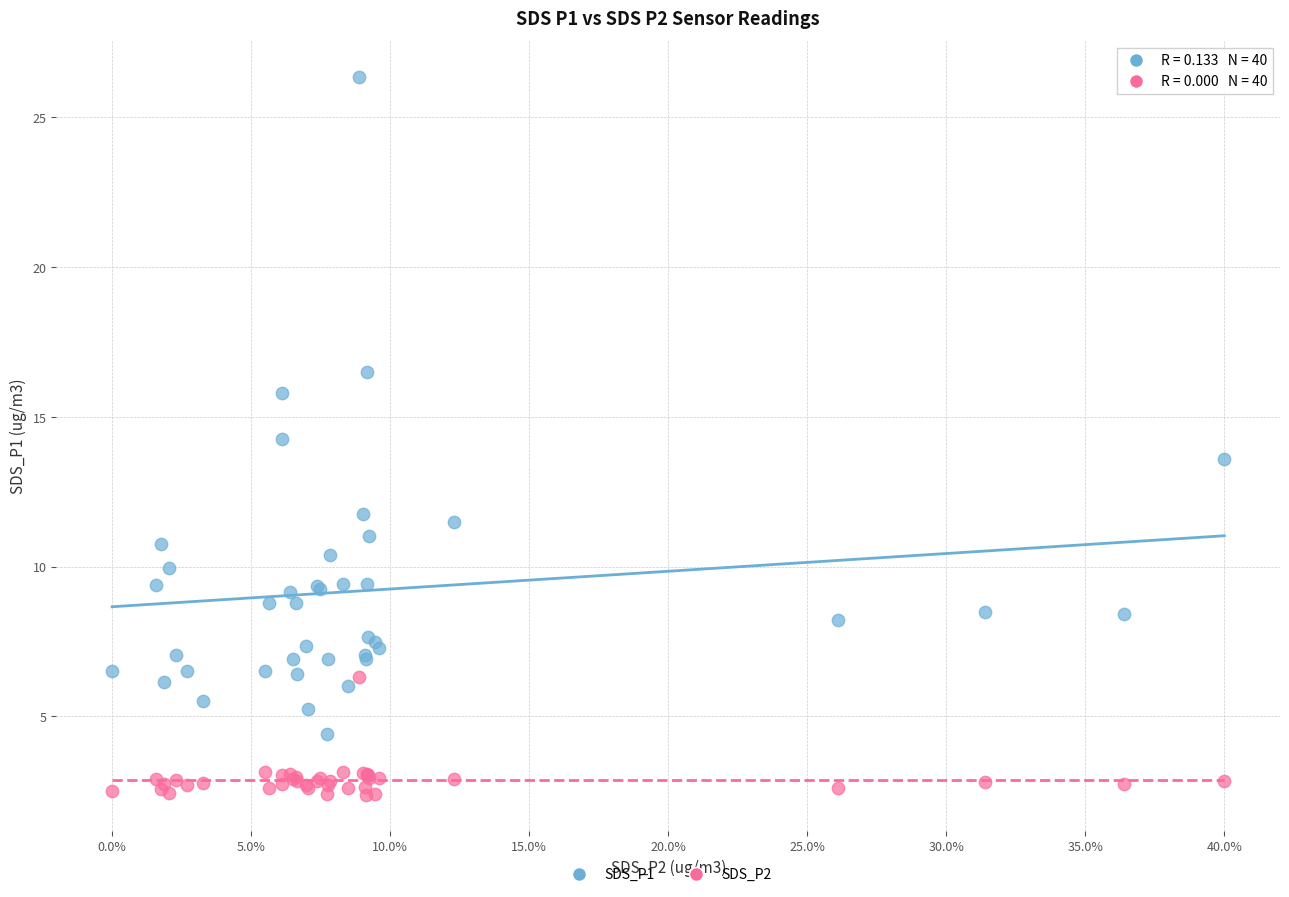

Which series has the largest Y range (max minus min)?

SDS_P1